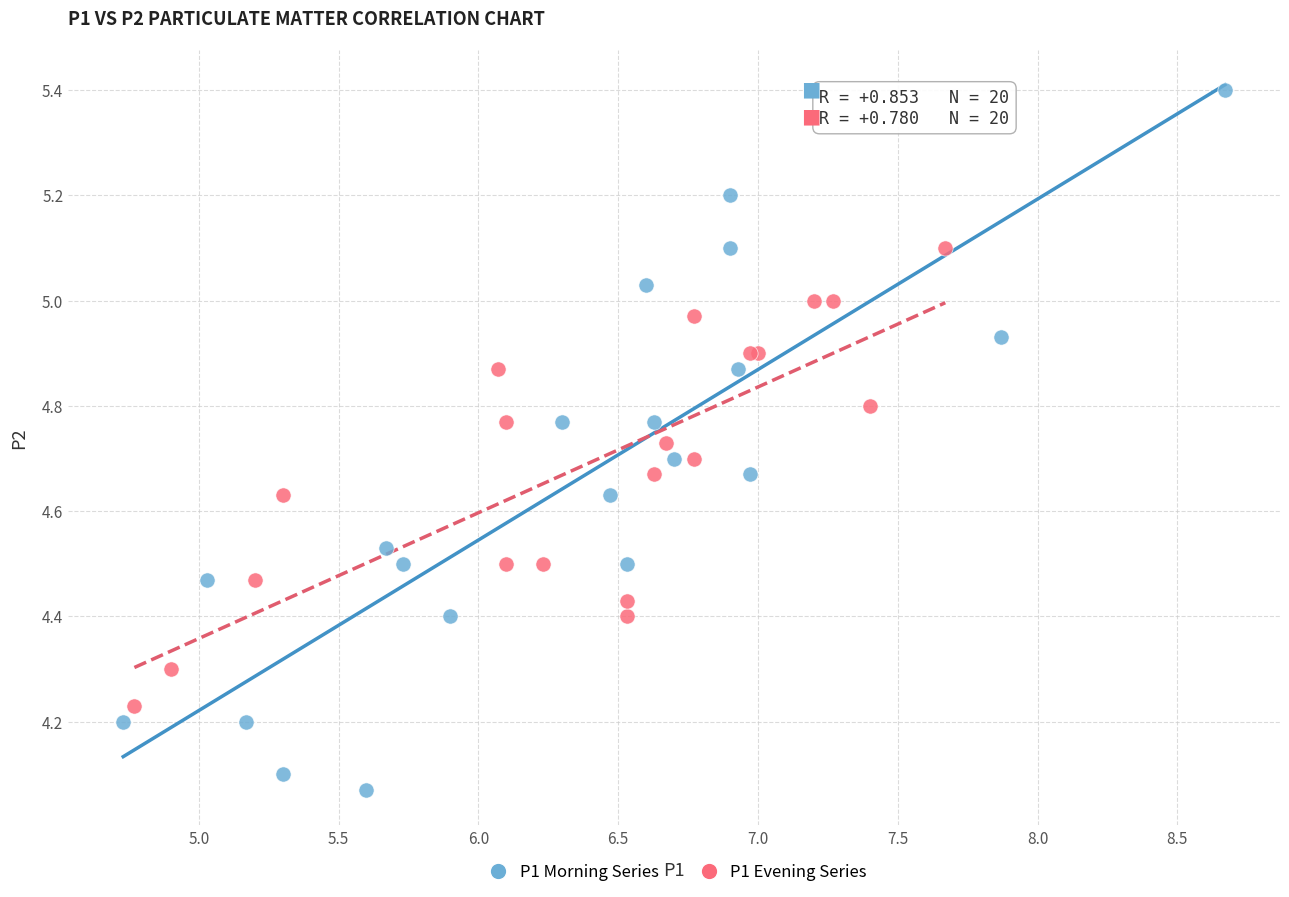

Which series contains the highest Y value?

P1 Morning Series